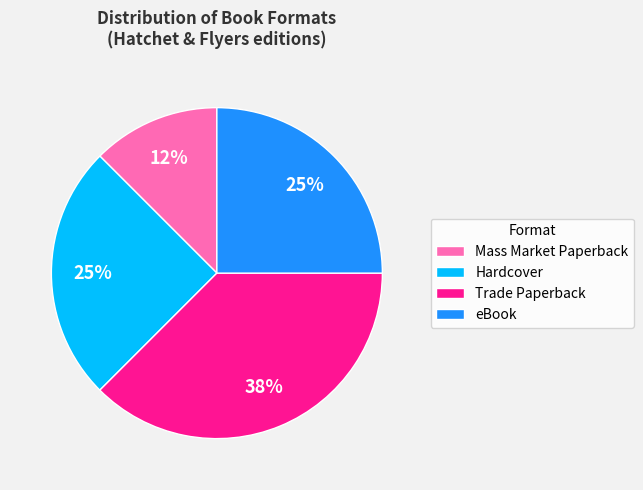

Between Trade Paperback and Mass Market Paperback, which is larger?

Trade Paperback